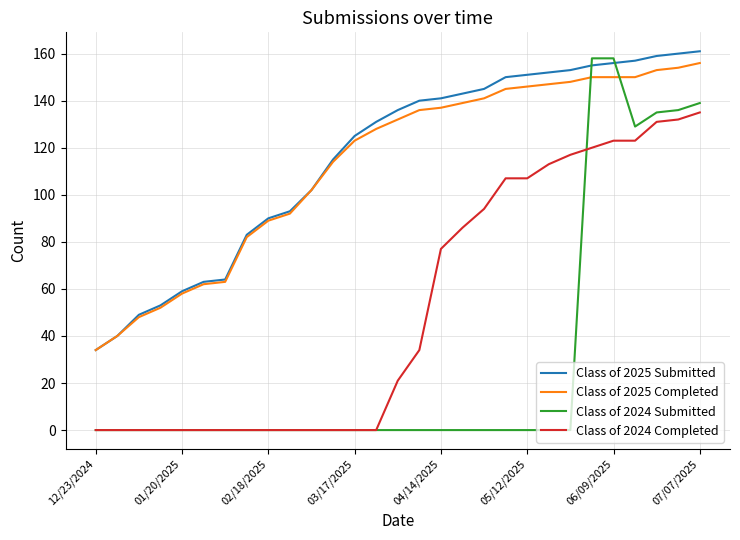

What are all the series names shown in the legend?

Class of 2025 Submitted, Class of 2025 Completed, Class of 2024 Submitted, Class of 2024 Completed